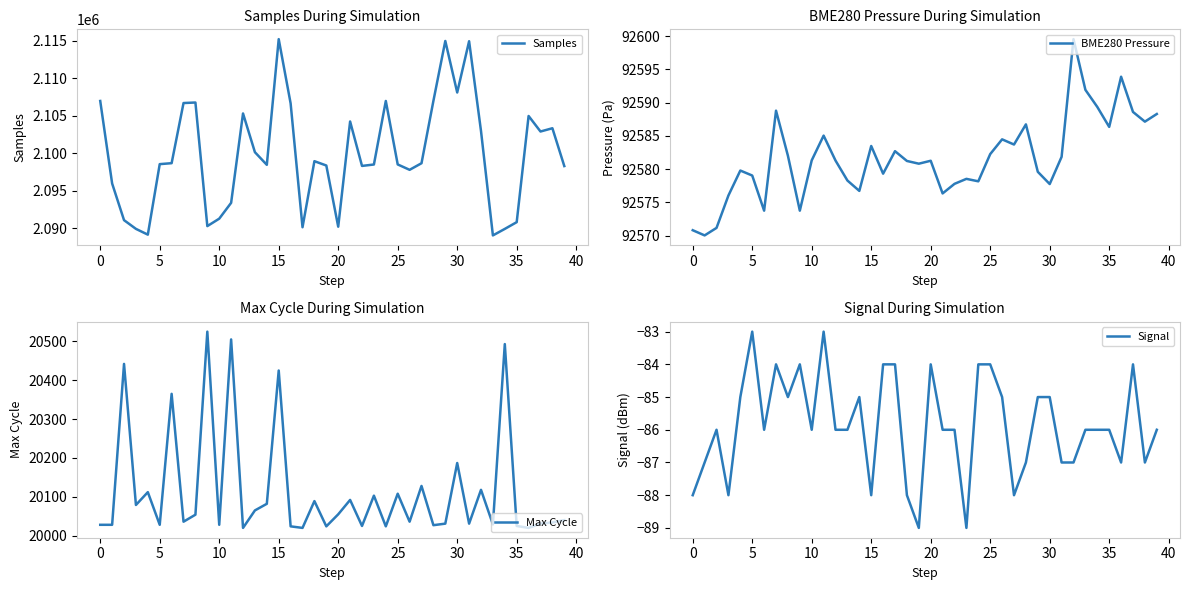

What is the minimum value for Samples?

2089071